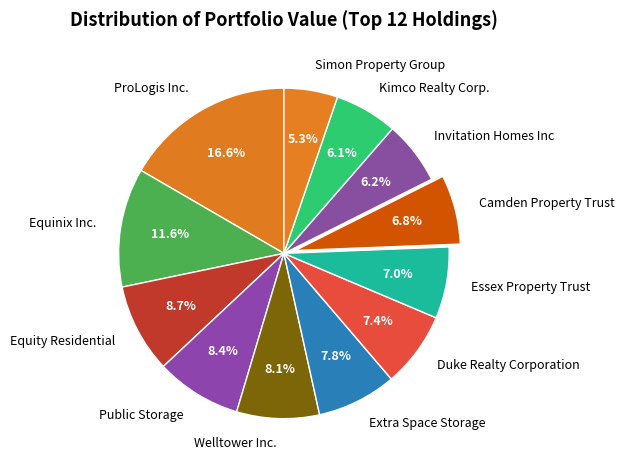

Between Equinix Inc. and Essex Property Trust, which is larger?

Equinix Inc.